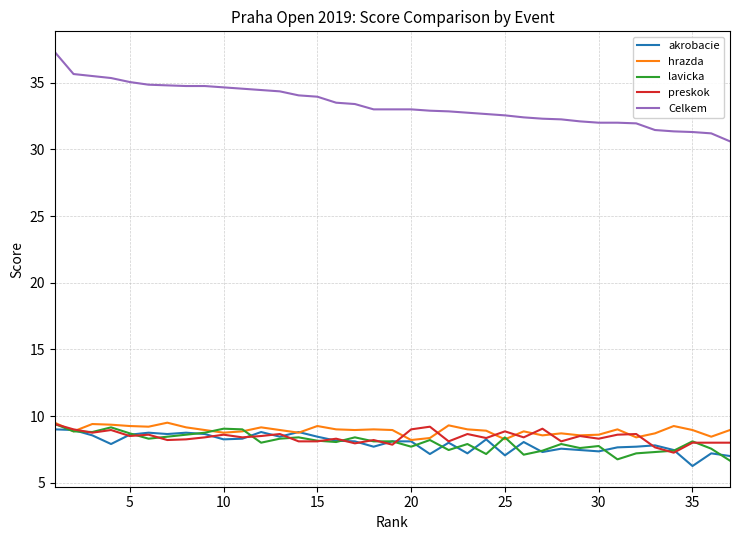

Which series has the largest total across all categories?

Celkem